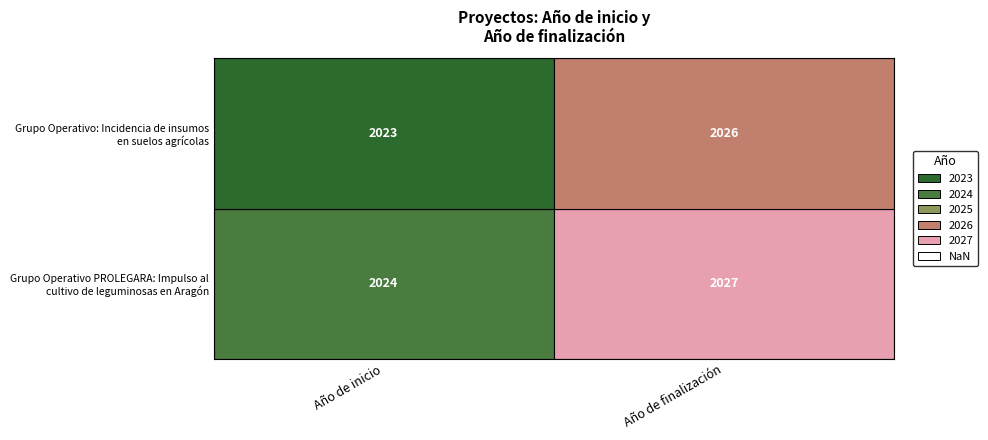

Which category has the highest value in the Grupo Operativo PROLEGARA: Impulso al cultivo de leguminosas en Aragón series?

Año de finalización